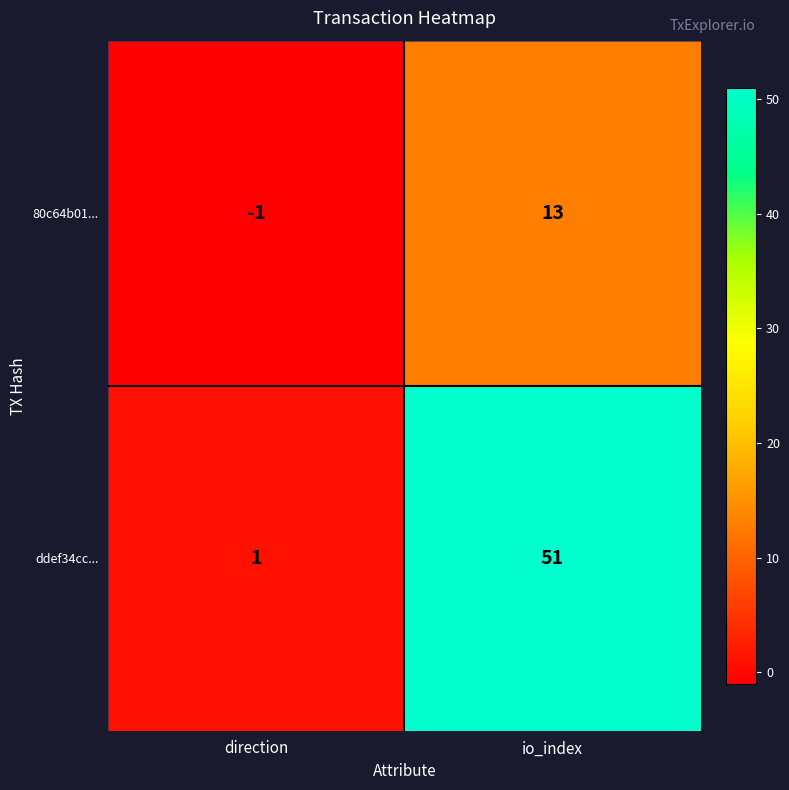

Which series has the largest range (max minus min)?

ddef34cc...